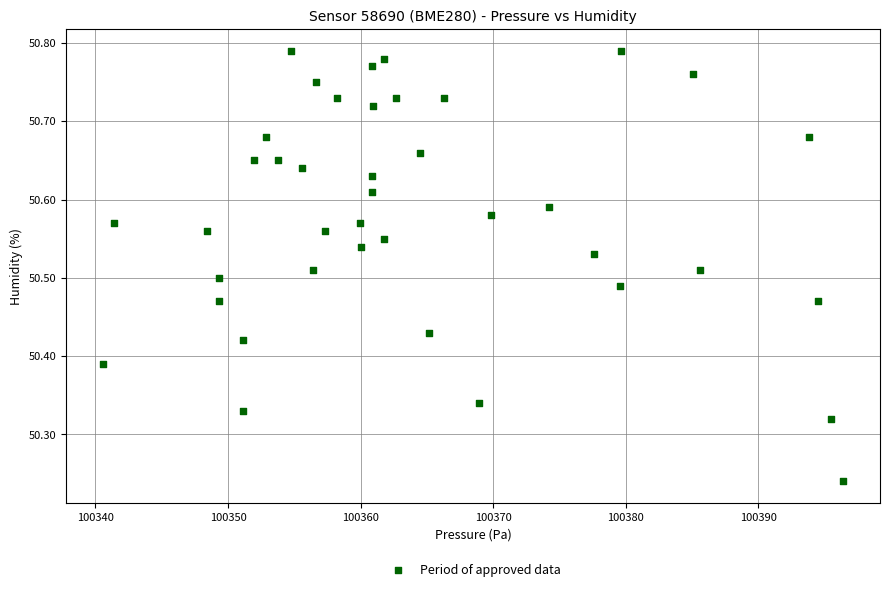

What is the range of X values (max minus min)?

55.8